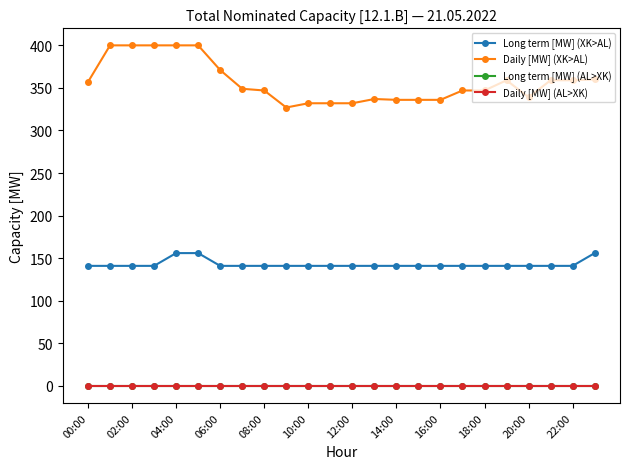

List the series in order of their peak value, lowest first.

Long term [MW] (AL>XK), Daily [MW] (AL>XK), Long term [MW] (XK>AL), Daily [MW] (XK>AL)